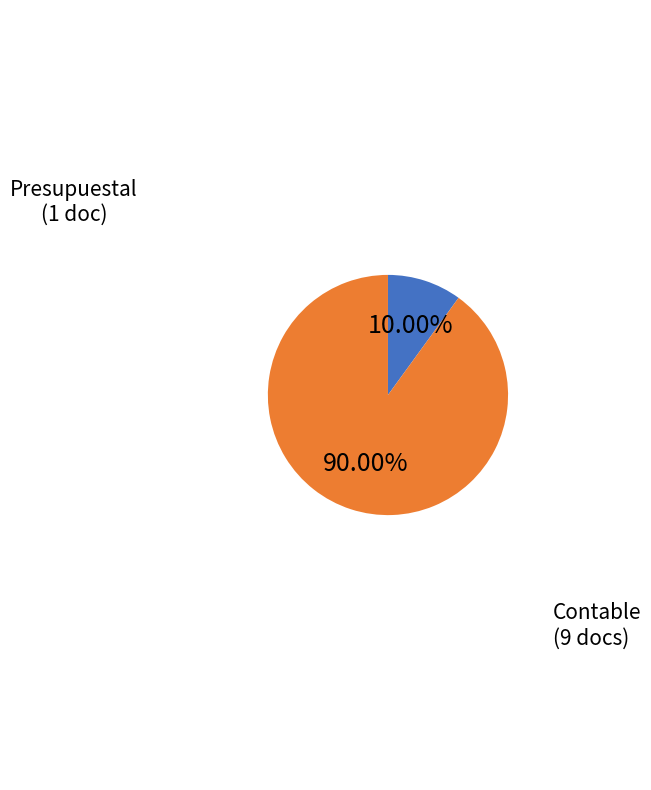

Is there a majority slice in this chart?

Yes